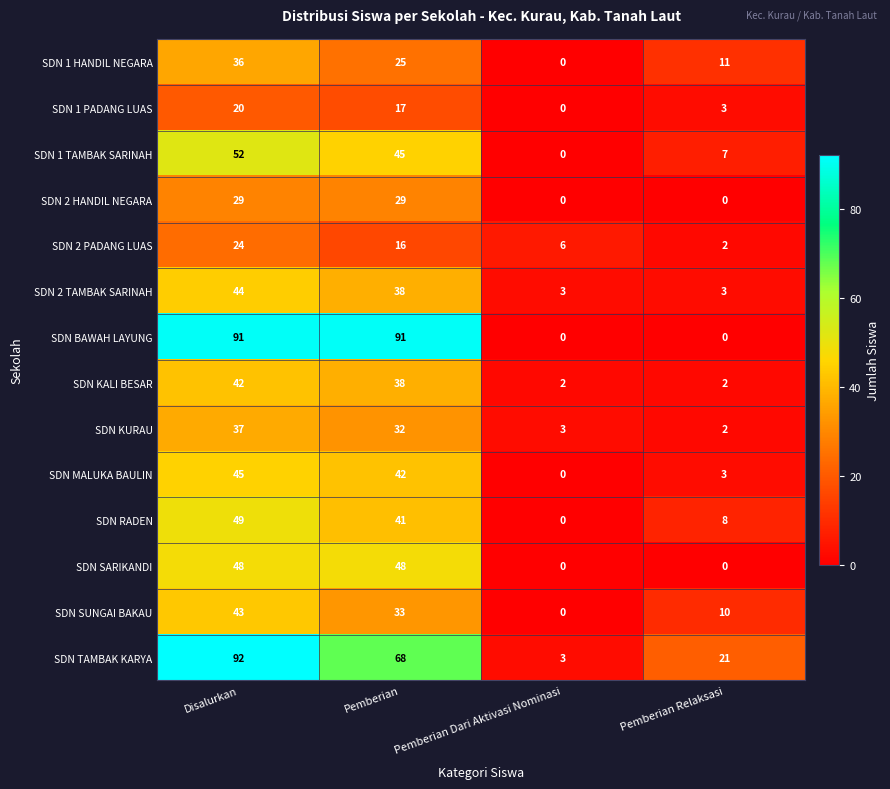

Rank the series by their maximum value, from lowest to highest.

SDN 1 PADANG LUAS, SDN 2 PADANG LUAS, SDN 2 HANDIL NEGARA, SDN 1 HANDIL NEGARA, SDN KURAU, SDN KALI BESAR, SDN SUNGAI BAKAU, SDN 2 TAMBAK SARINAH, SDN MALUKA BAULIN, SDN SARIKANDI, SDN RADEN, SDN 1 TAMBAK SARINAH, SDN BAWAH LAYUNG, SDN TAMBAK KARYA